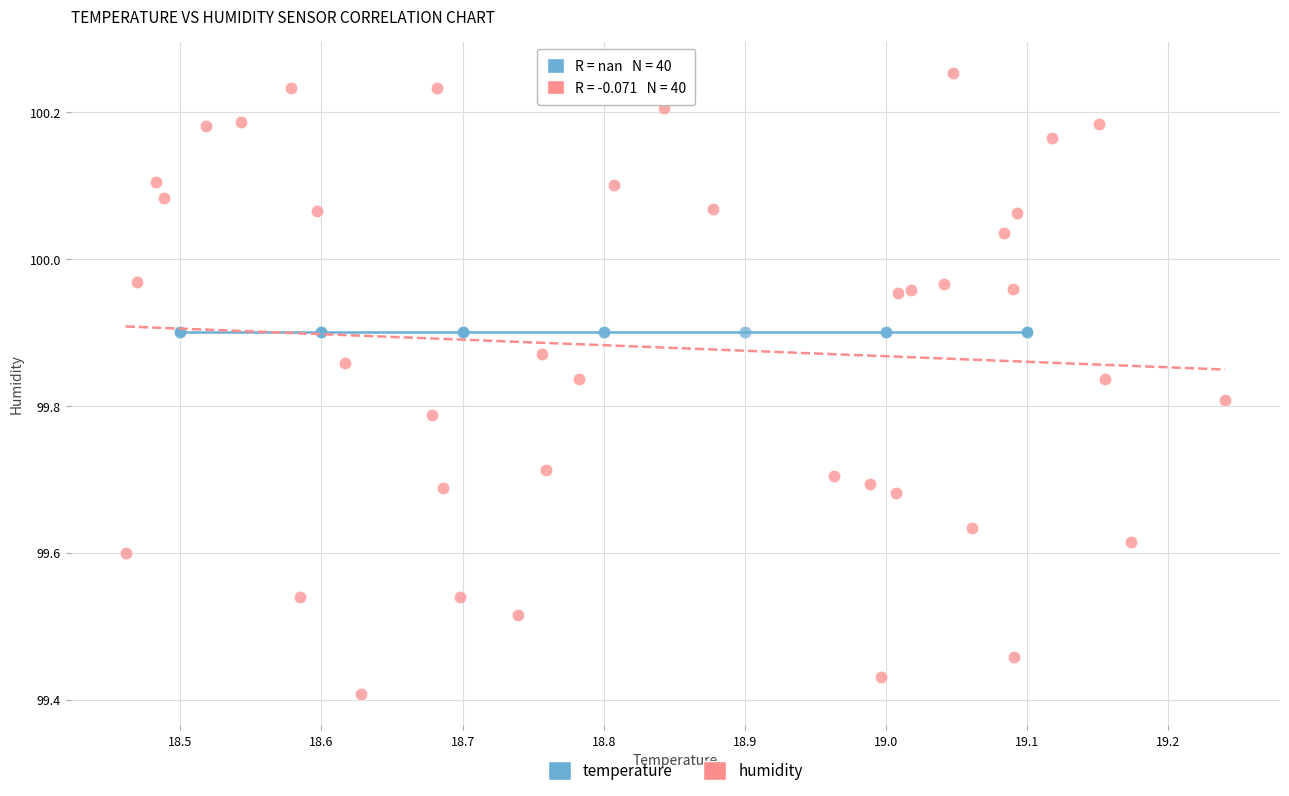

Which series reaches the maximum Y coordinate?

humidity